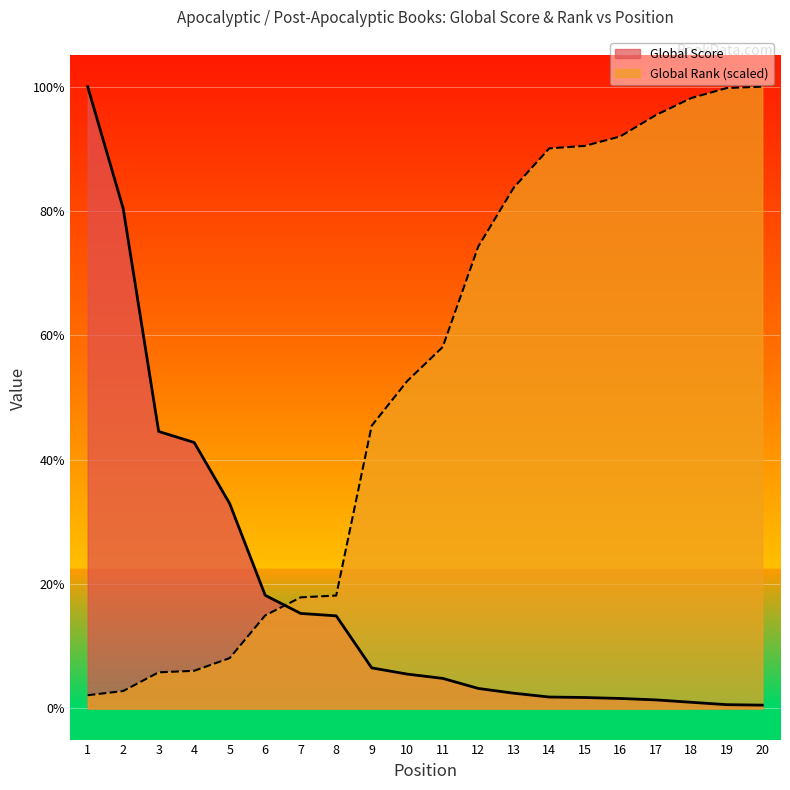

Which series has the largest total across all categories?

Global Rank (scaled)